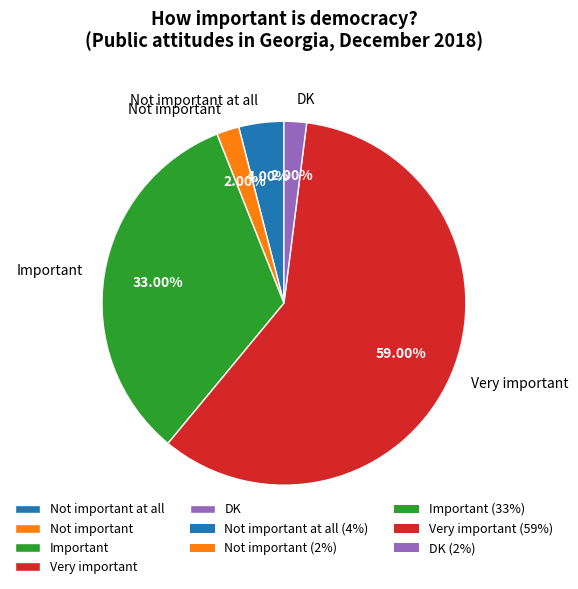

How much of the chart is everything except DK?

98.0%